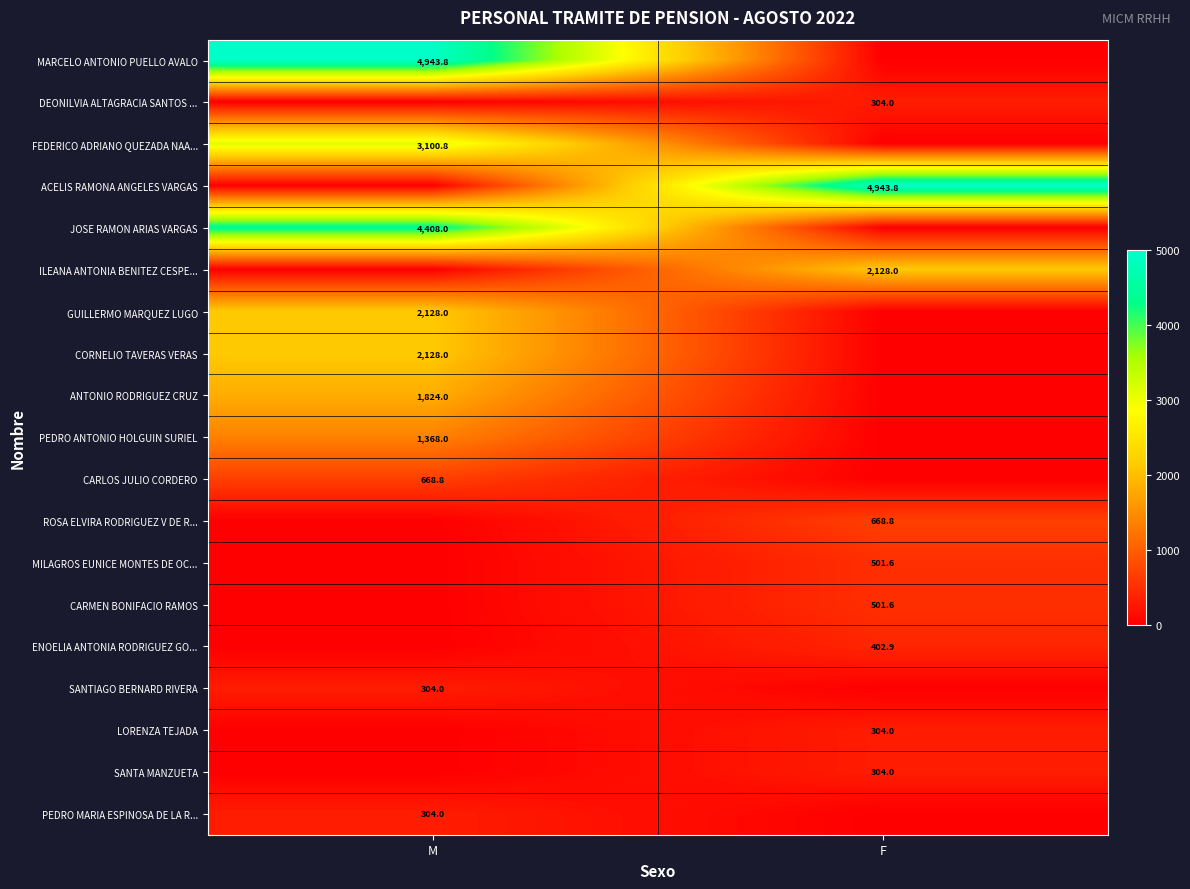

The value of FEDERICO ADRIANO QUEZADA NAA... at M is 3100.8. True or false?

True